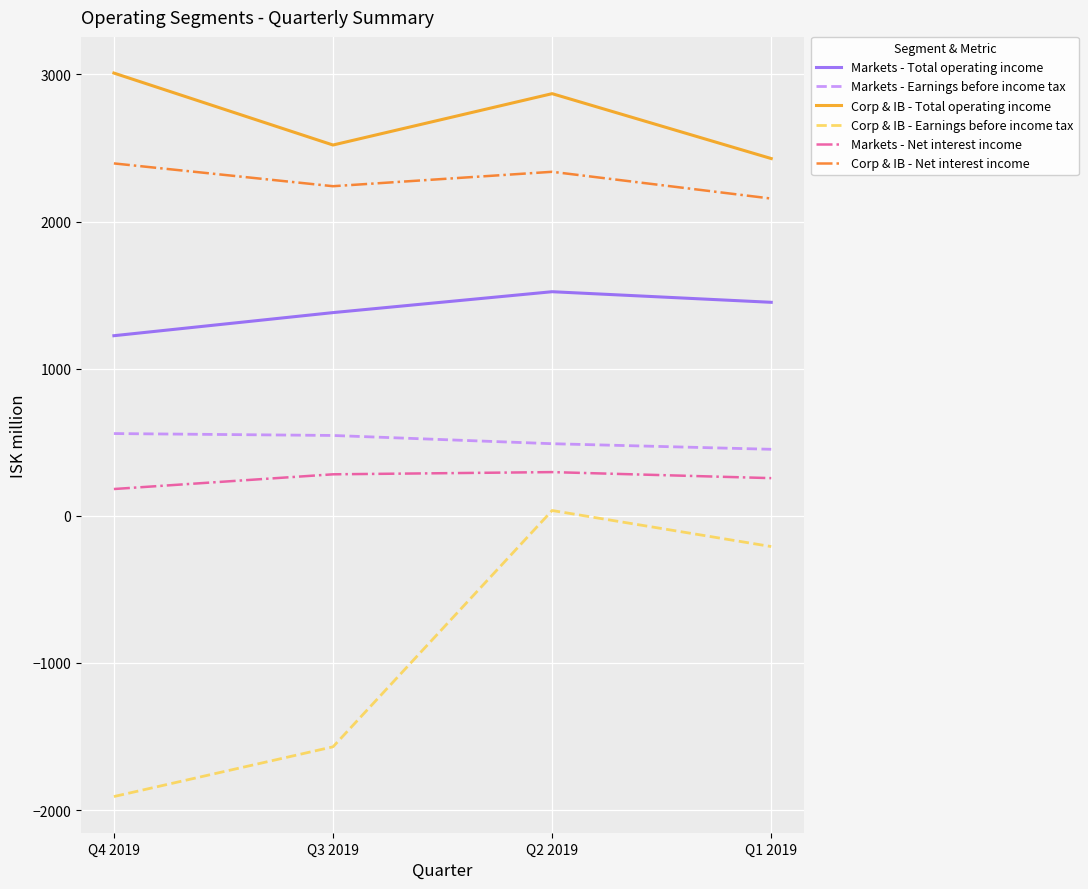

At which category does Corp & IB - Earnings before income tax reach its first local peak?

Q2 2019